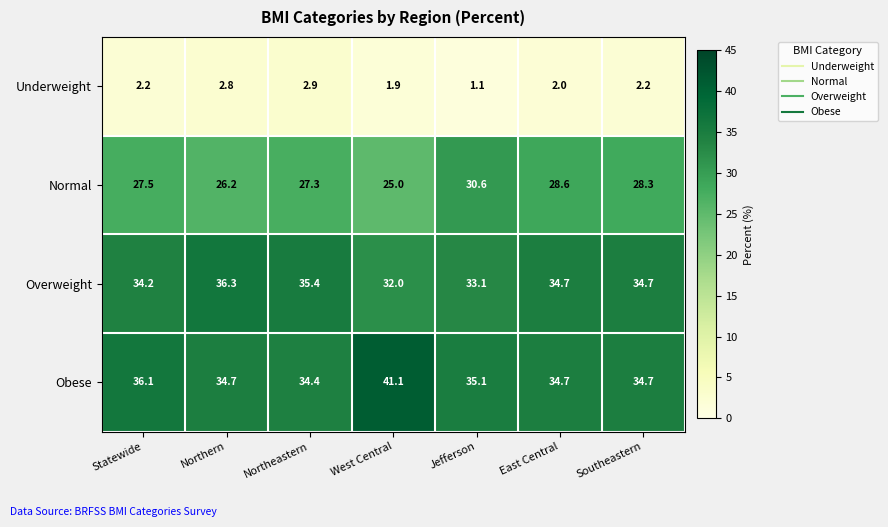

Which series has the largest range (max minus min)?

Obese